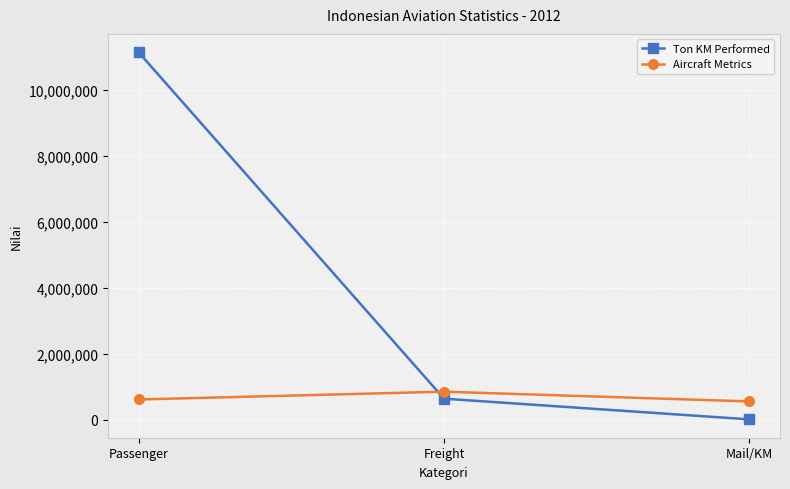

How many lines are shown in the chart?

2